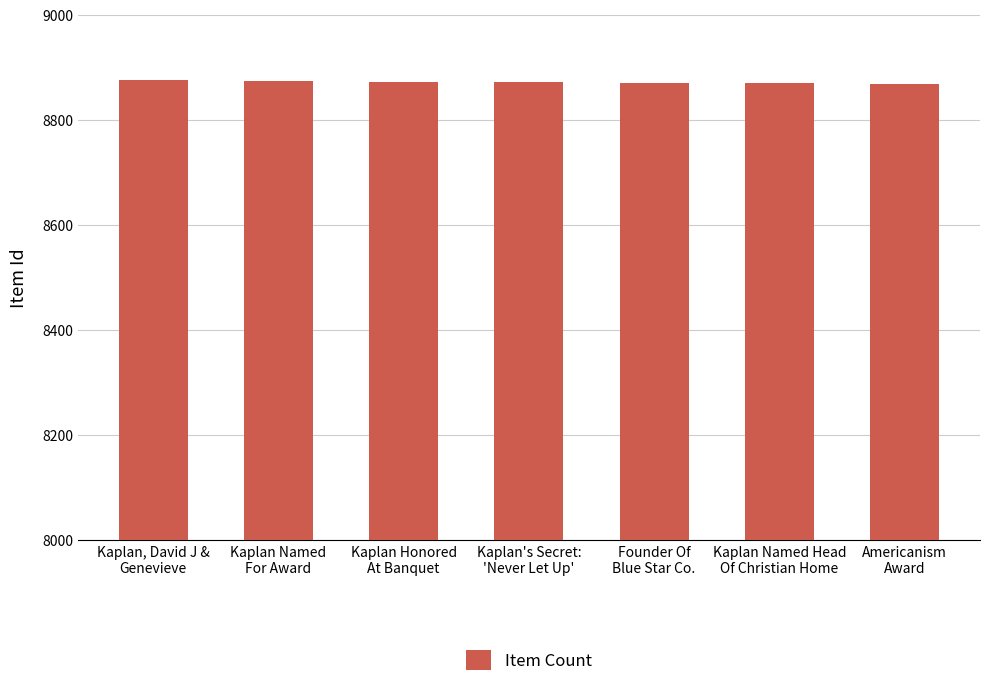

List the labels in order of value, smallest first.

Americanism
Award, Kaplan Named Head
Of Christian Home, Founder Of
Blue Star Co., Kaplan's Secret:
'Never Let Up', Kaplan Honored
At Banquet, Kaplan Named
For Award, Kaplan, David J &
Genevieve